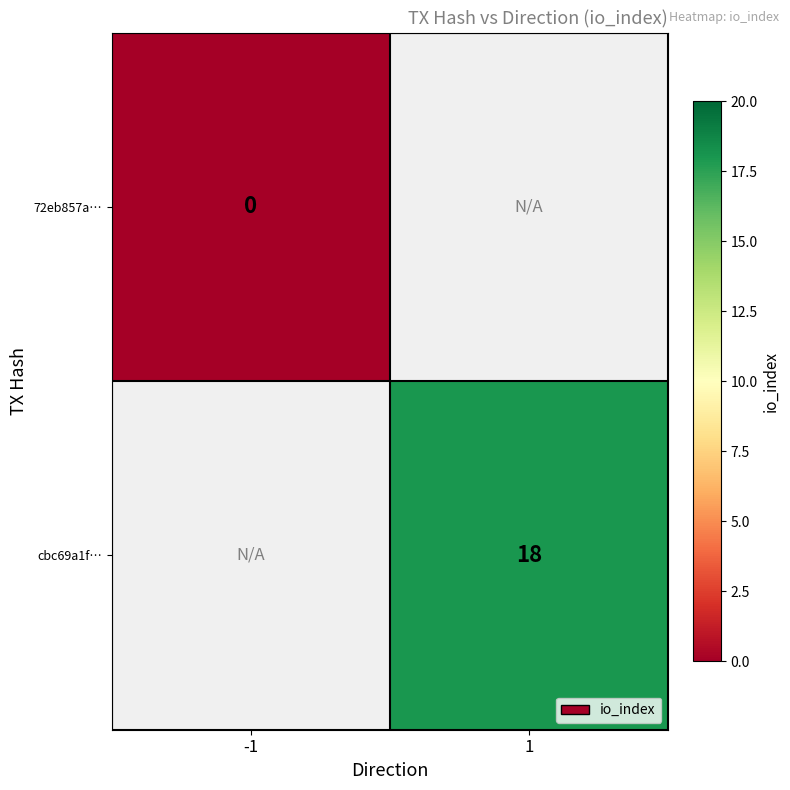

The value of cbc69a1f… at 1 is 8. True or false?

False